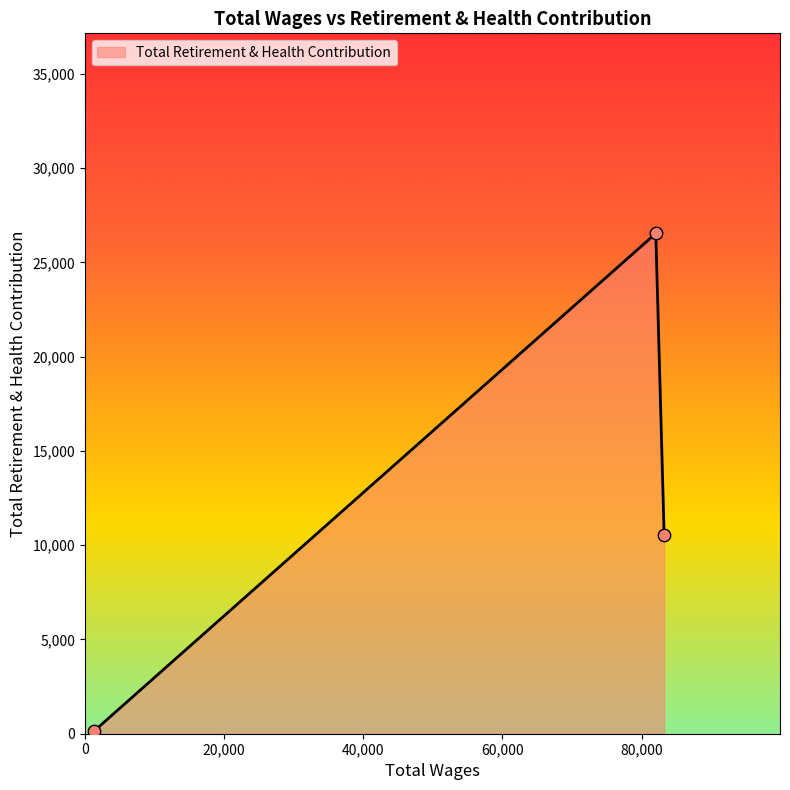

What is the greatest value displayed?

26541